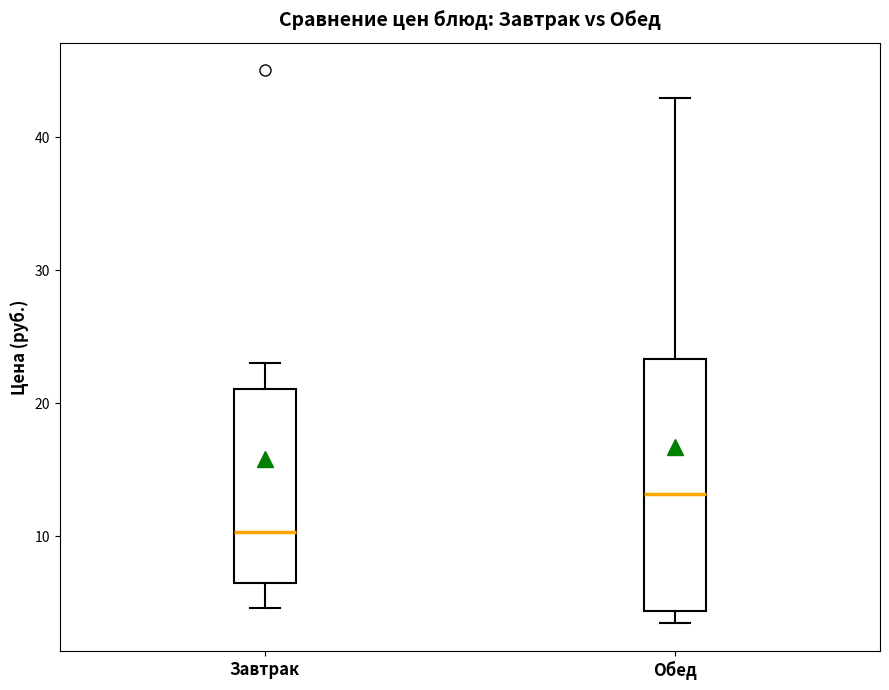

Which box is the tallest, from its lower edge to its upper edge?

Обед